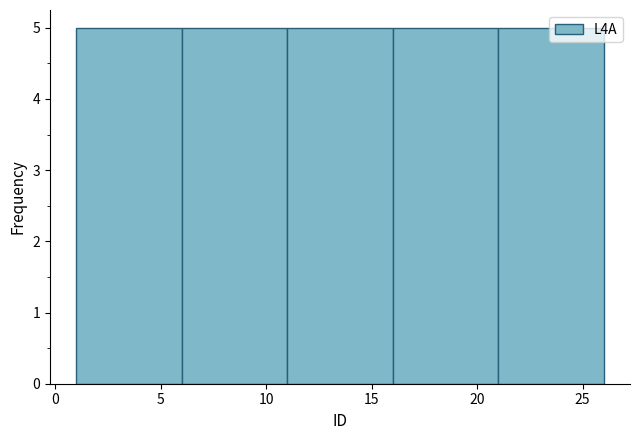

Reading left to right, transcribe this chart: for each bar, give the range it covers on the x-axis and its height. The values are not printed on the chart, so give them approximately, as read against the axis.

1 to 6: 5
6 to 11: 5
11 to 16: 5
16 to 21: 5
21 to 26: 5